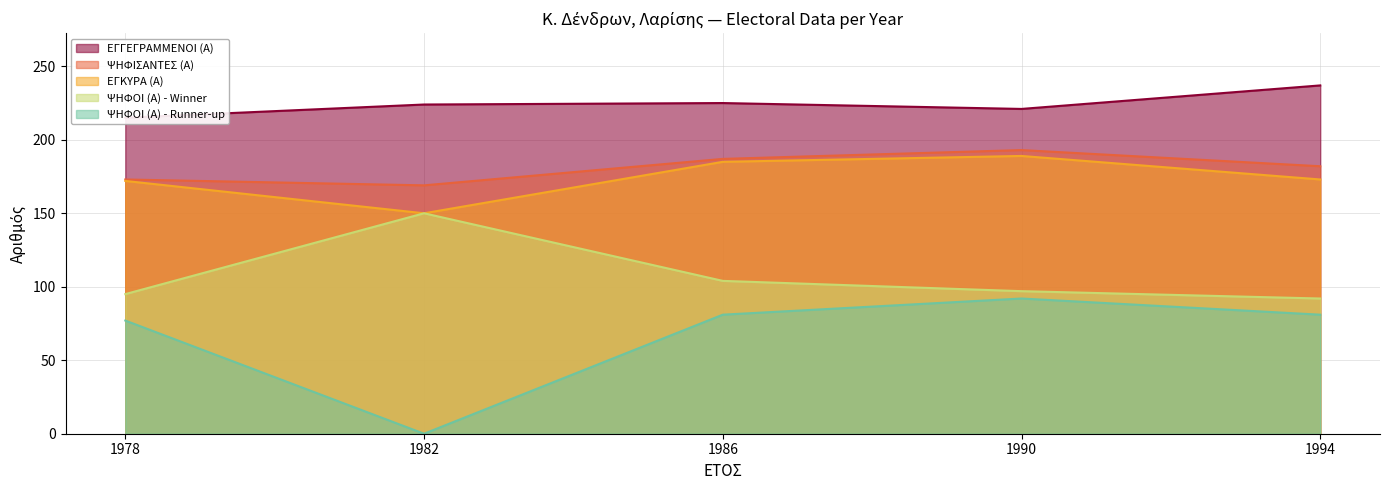

At which category is the sum across all series the highest?

1990